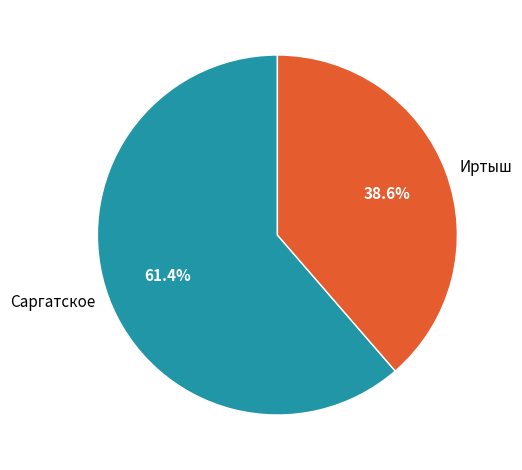

Which slice is the smallest?

Иртыш